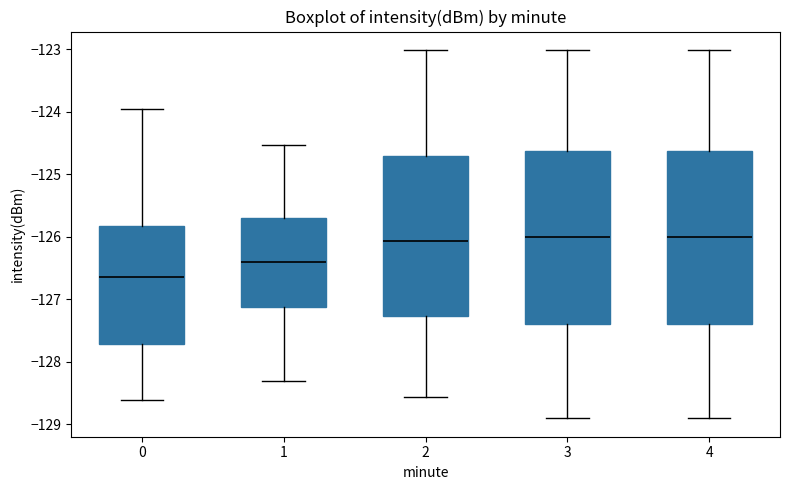

Where is the upper edge of the box at x = 2 on the y-axis? The values are not printed on the chart, so give them approximately, as read against the axis.

-124.7